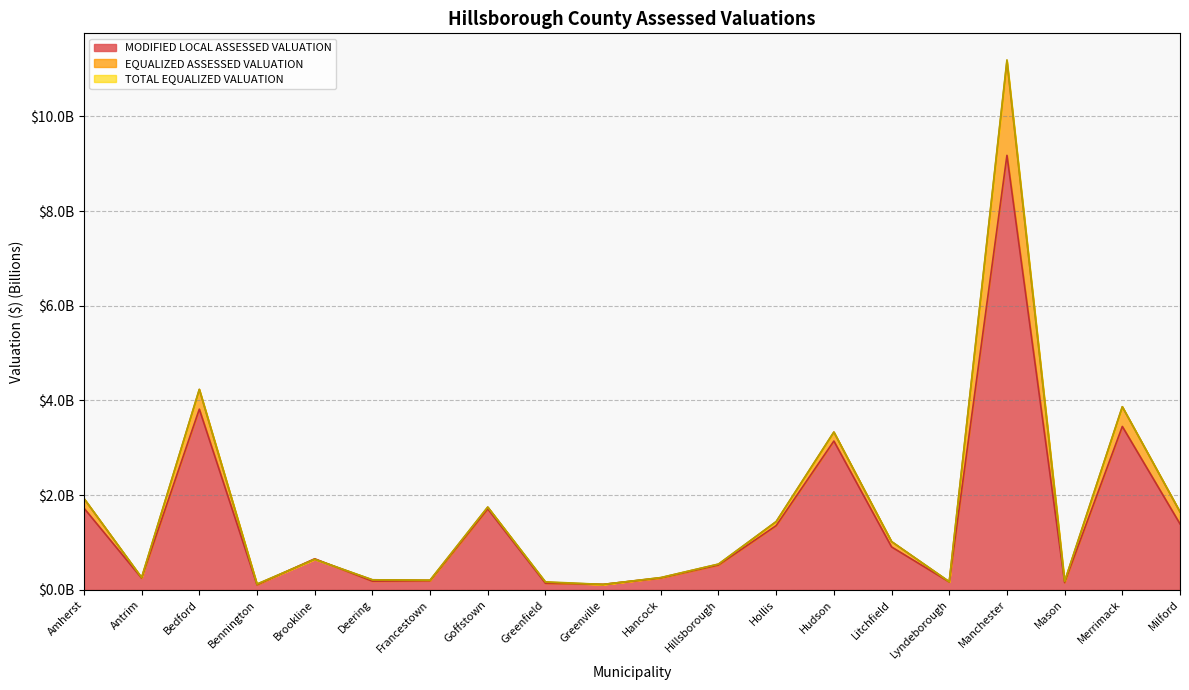

At which category does TOTAL EQUALIZED VALUATION reach its first local peak?

Bedford